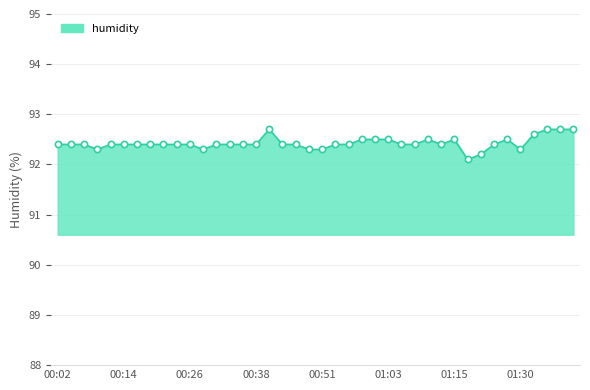

What is the smallest value displayed?

92.1